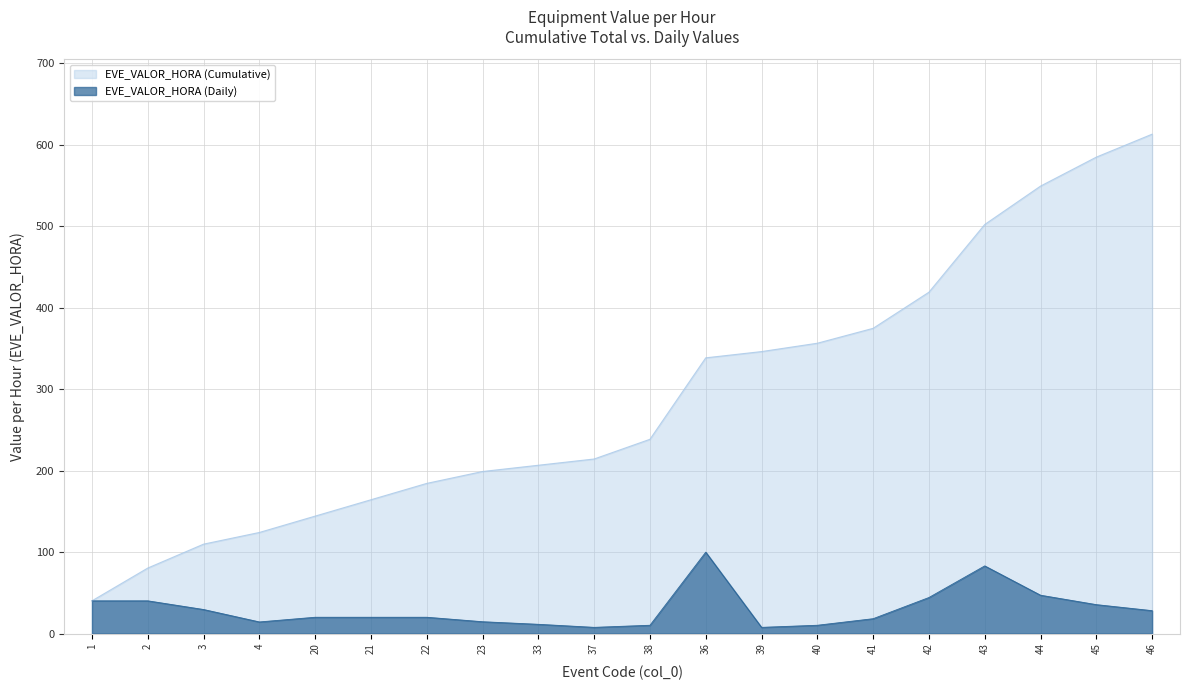

Does the chart display data point markers on the line(s)?

No